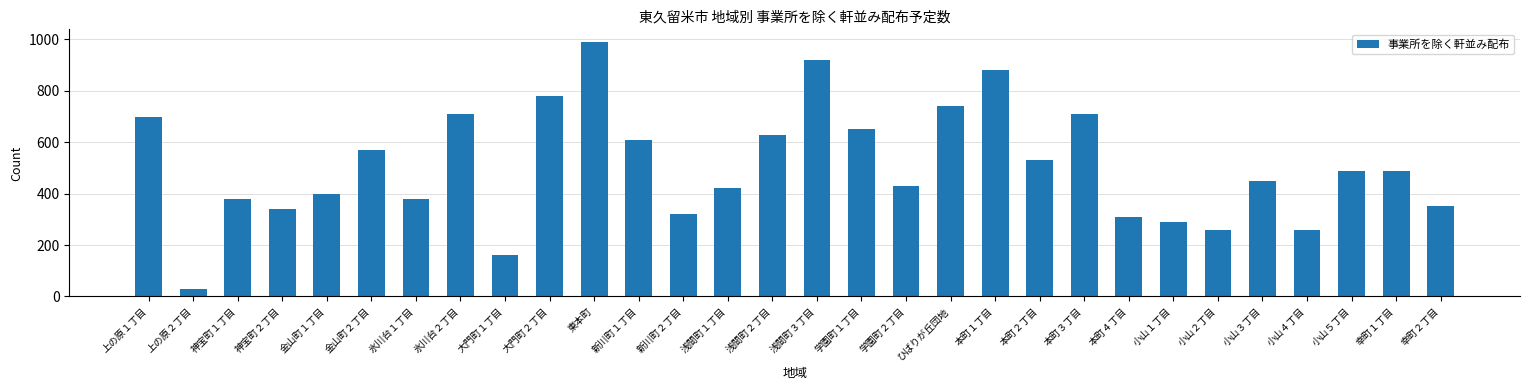

Count the number of data series in this chart.

1